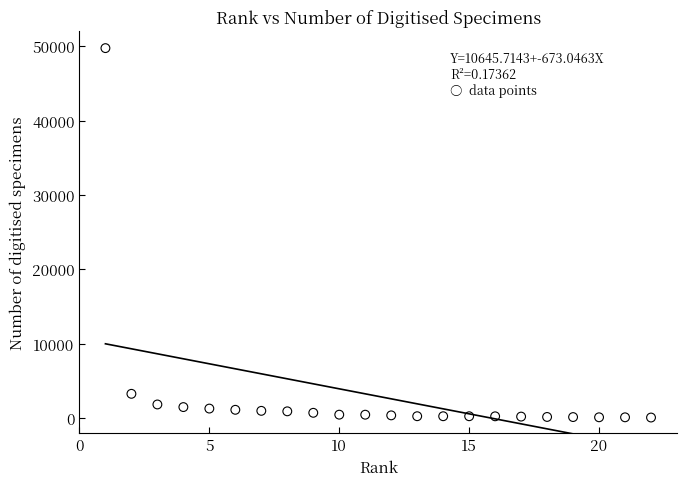

What Y value in the scatter plot is closest to 24899?

3244